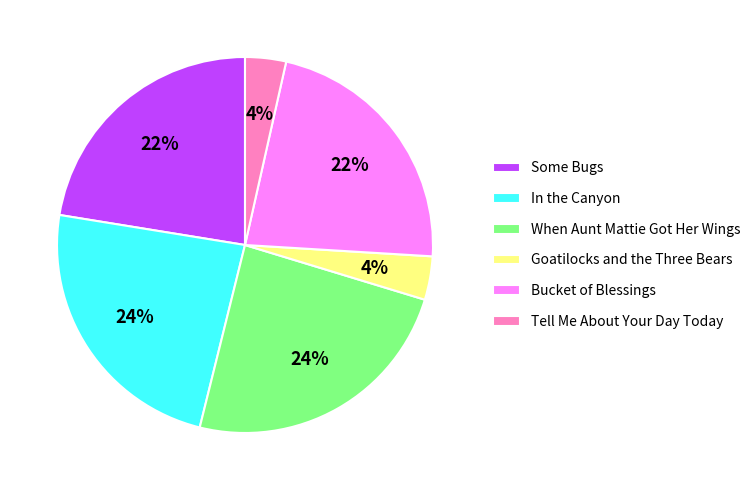

Is it true that In the Canyon is 11% of the pie?

False